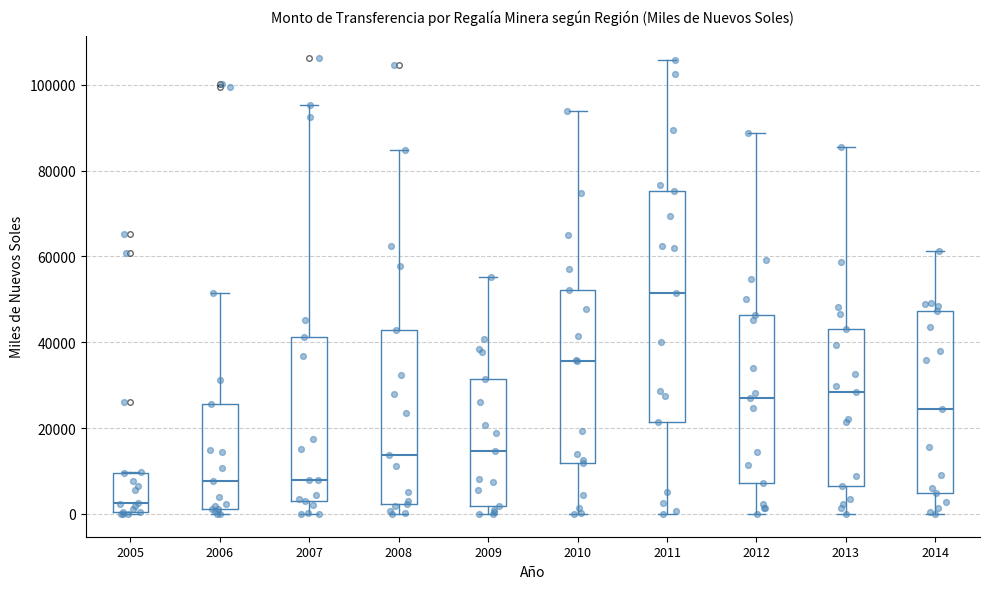

Where does the upper whisker of the box at x = 2013 end on the y-axis? The values are not printed on the chart, so give them approximately, as read against the axis.

86000